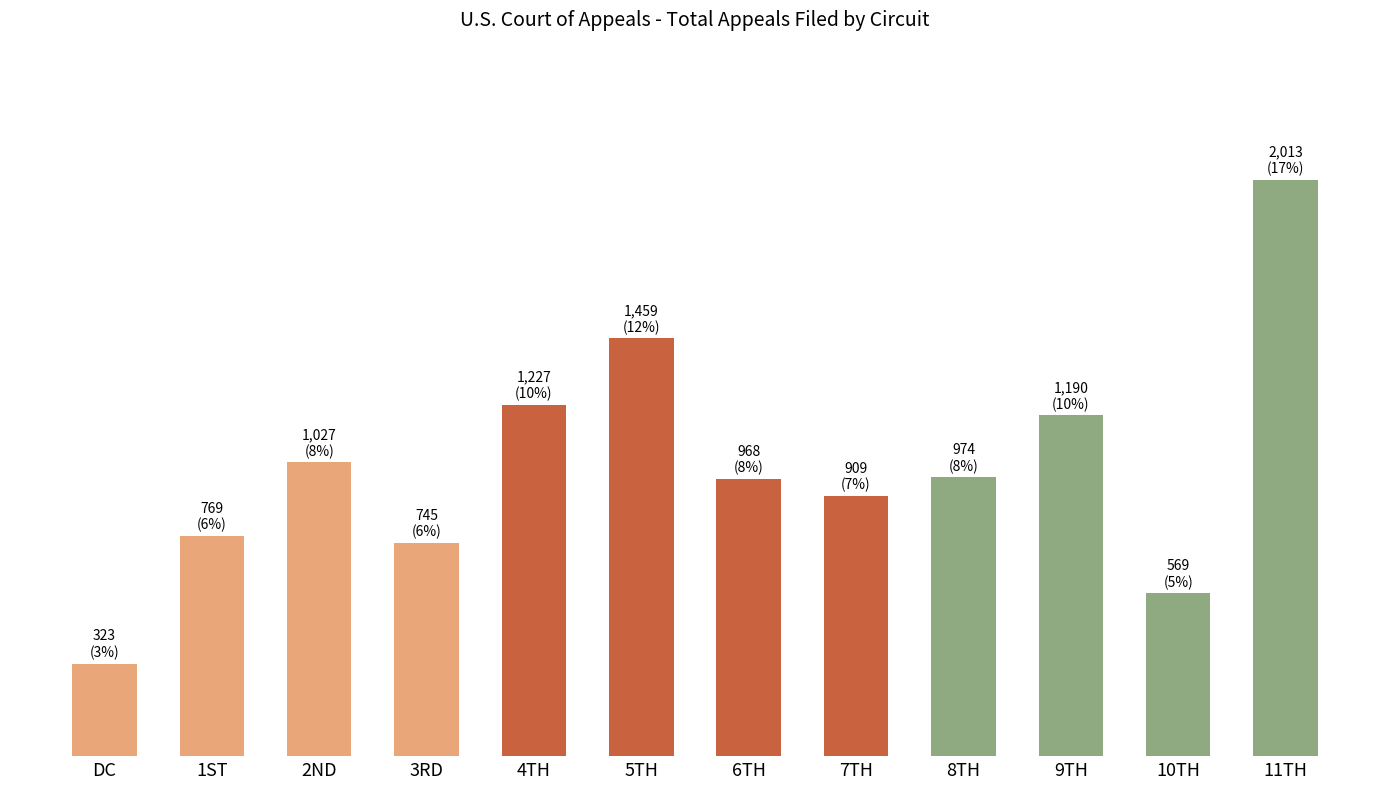

What is the difference between the maximum and minimum values?

1690